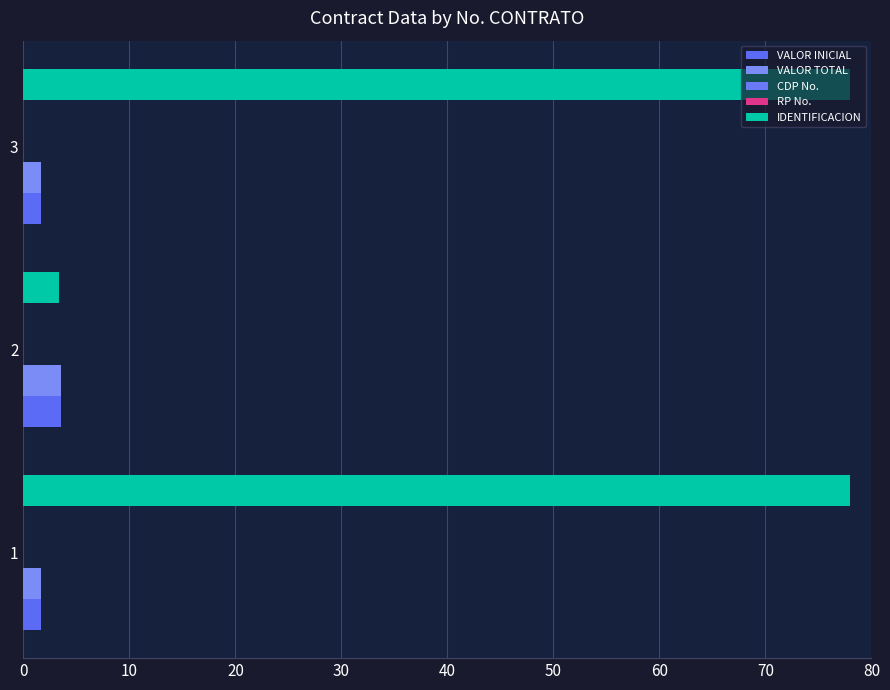

Count the number of data series in this chart.

5